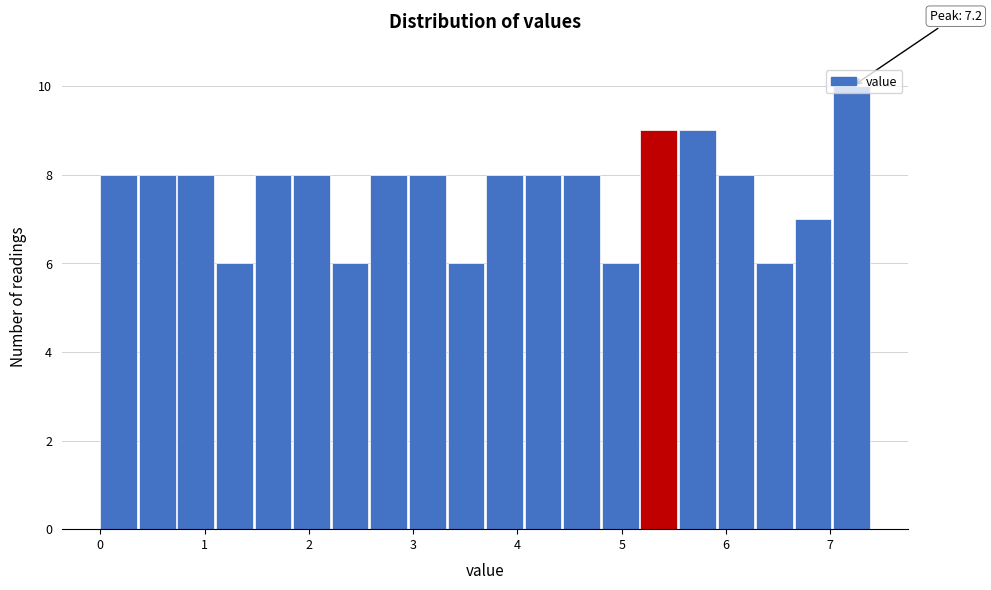

Read against the x-axis, roughly where is the centre of the tallest bar?

7.2